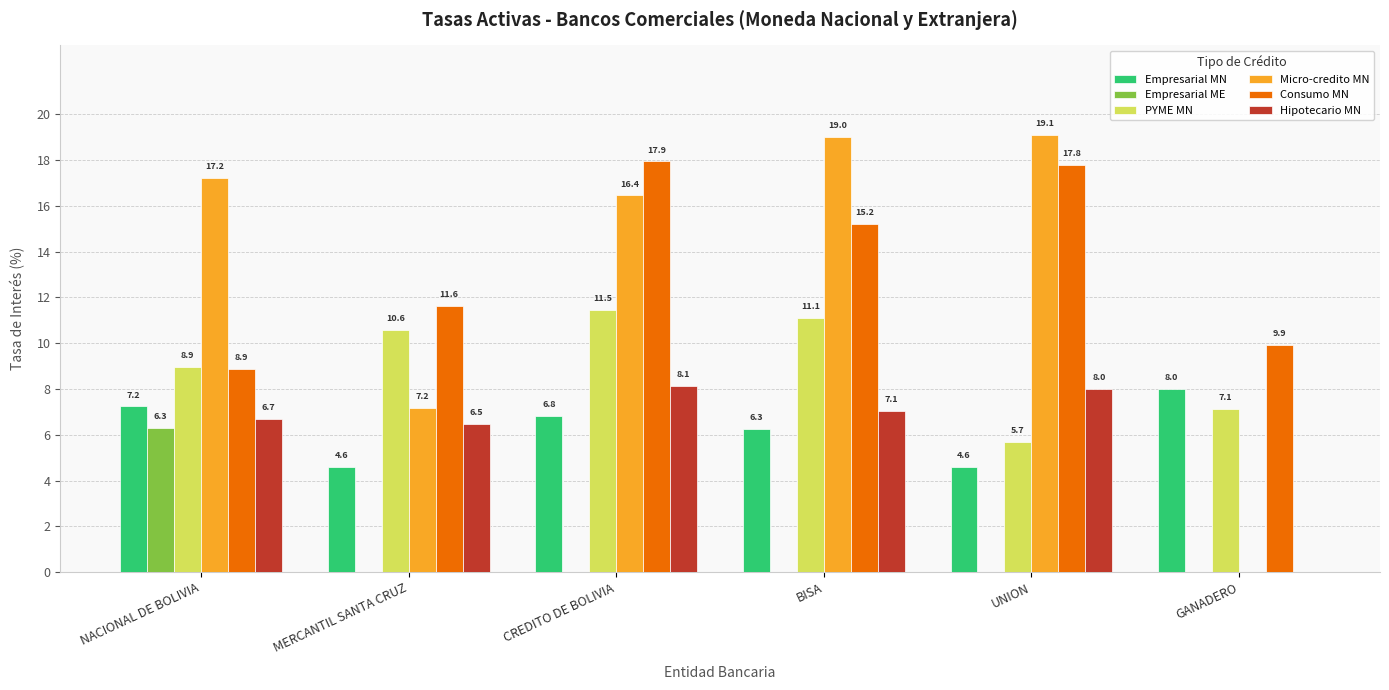

At which label is Hipotecario MN closest to 4?

MERCANTIL SANTA CRUZ